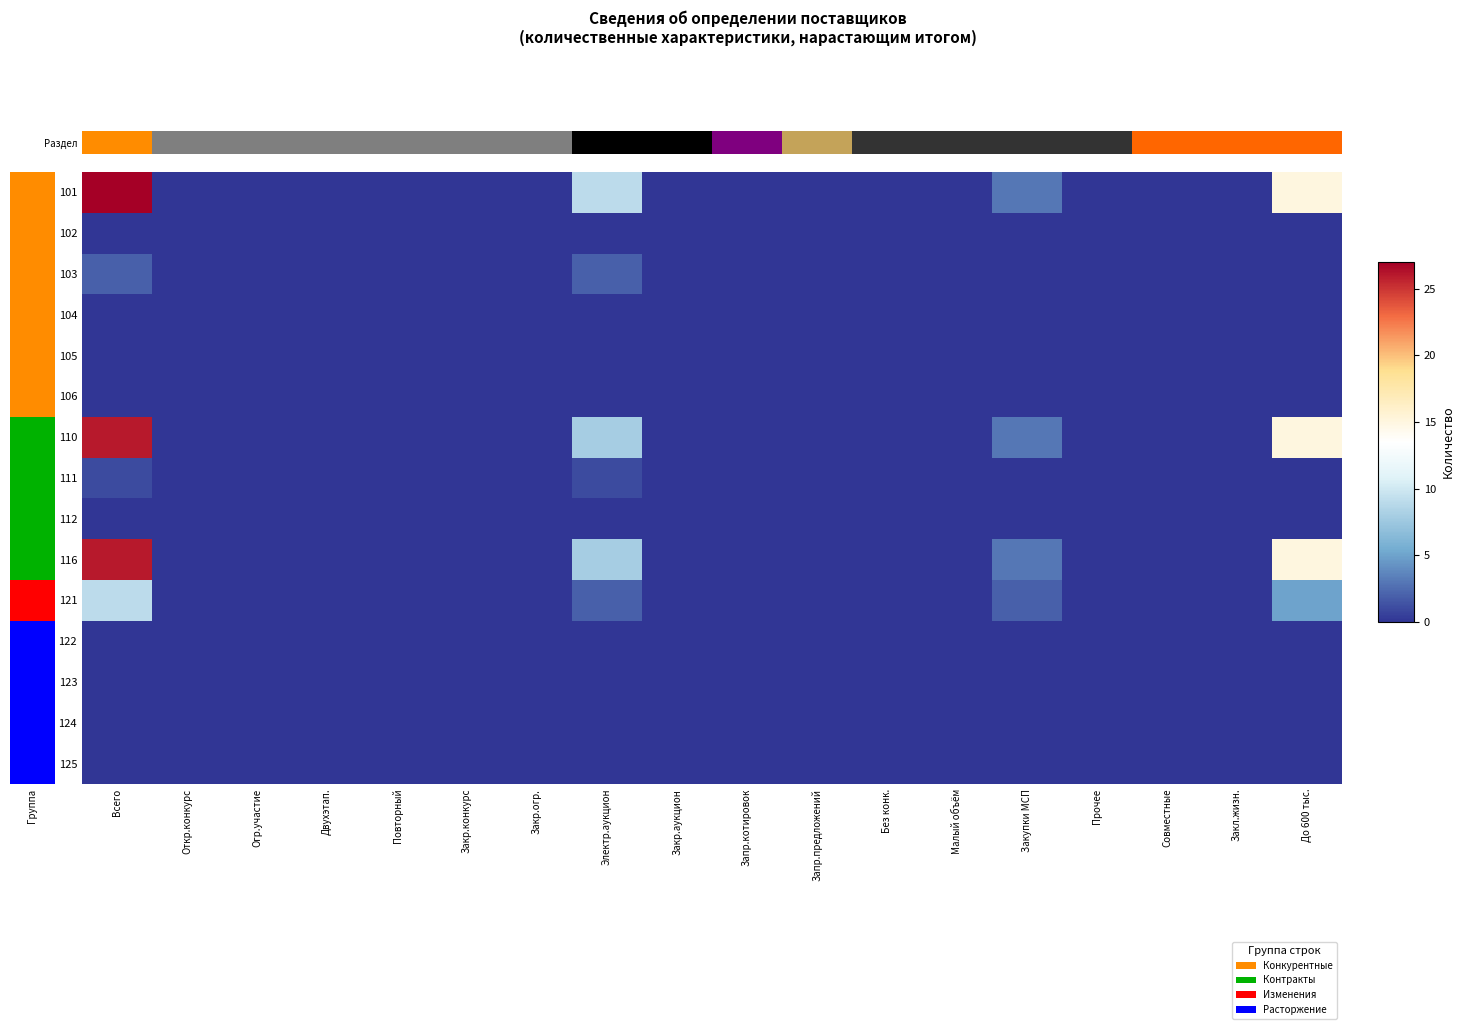

Which series has the widest spread of values?

101